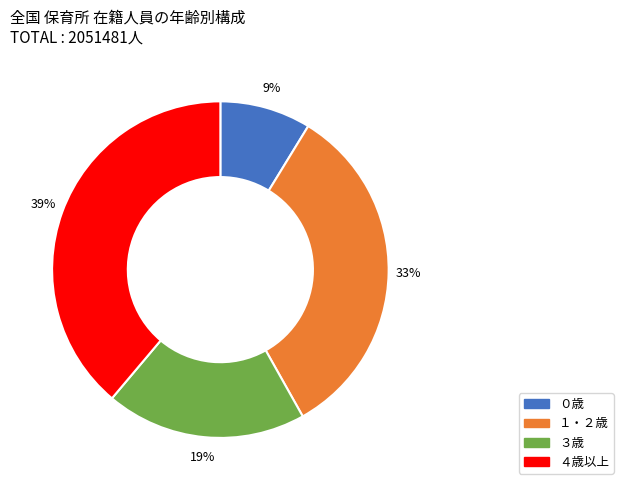

To the nearest percent, what is the difference between the ４歳以上 and ３歳 slice percentages?

20%